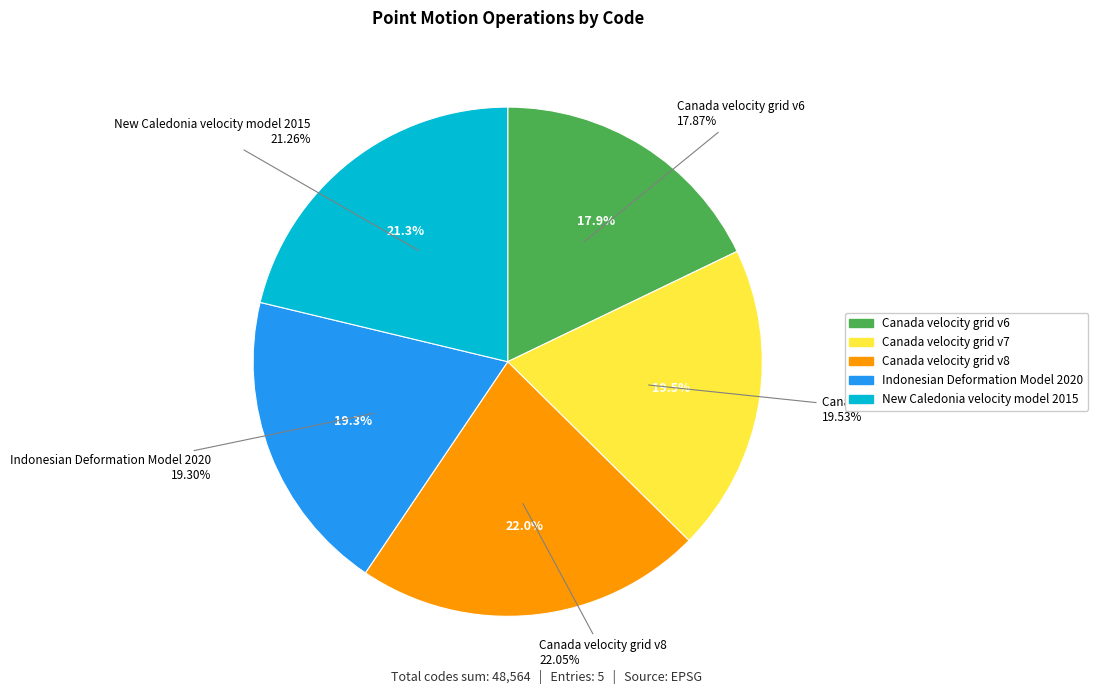

To the nearest percent, what is the difference between the largest and smallest slice percentages?

4%